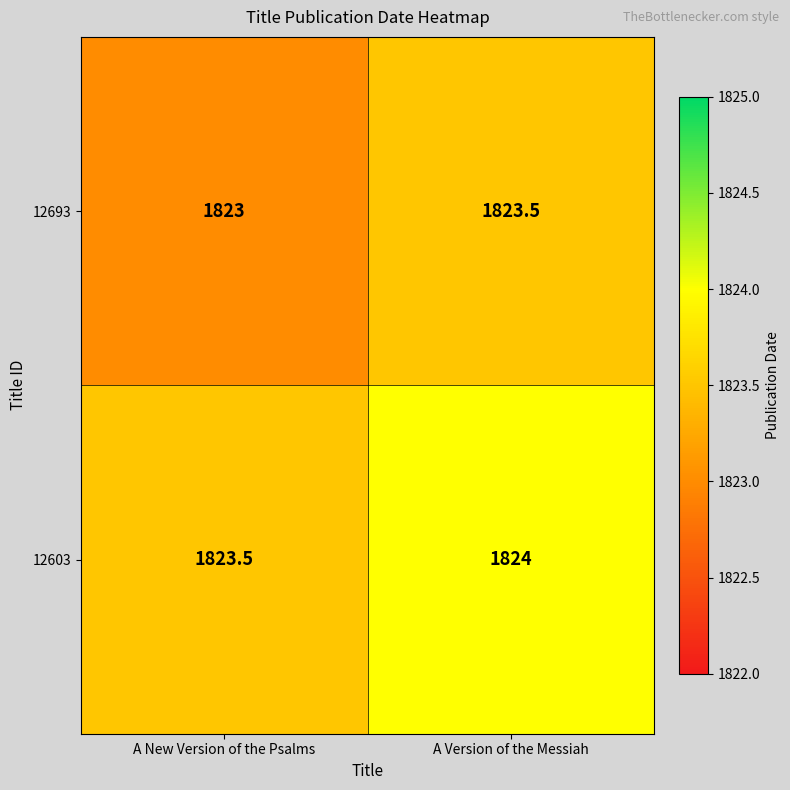

What is the spread (max minus min) of values at A New Version of the Psalms?

0.5